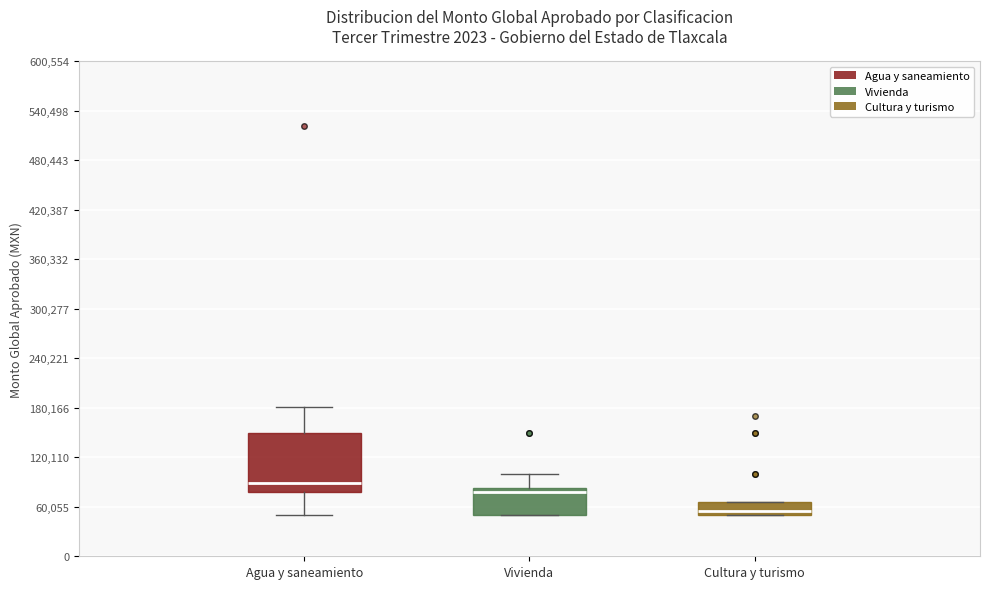

Where is the lower edge of the box for Cultura y turismo on the y-axis? The values are not printed on the chart, so give them approximately, as read against the axis.

50000